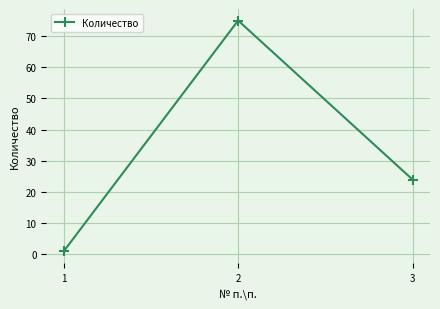

What is the sum of the values at 1 and 2?

76